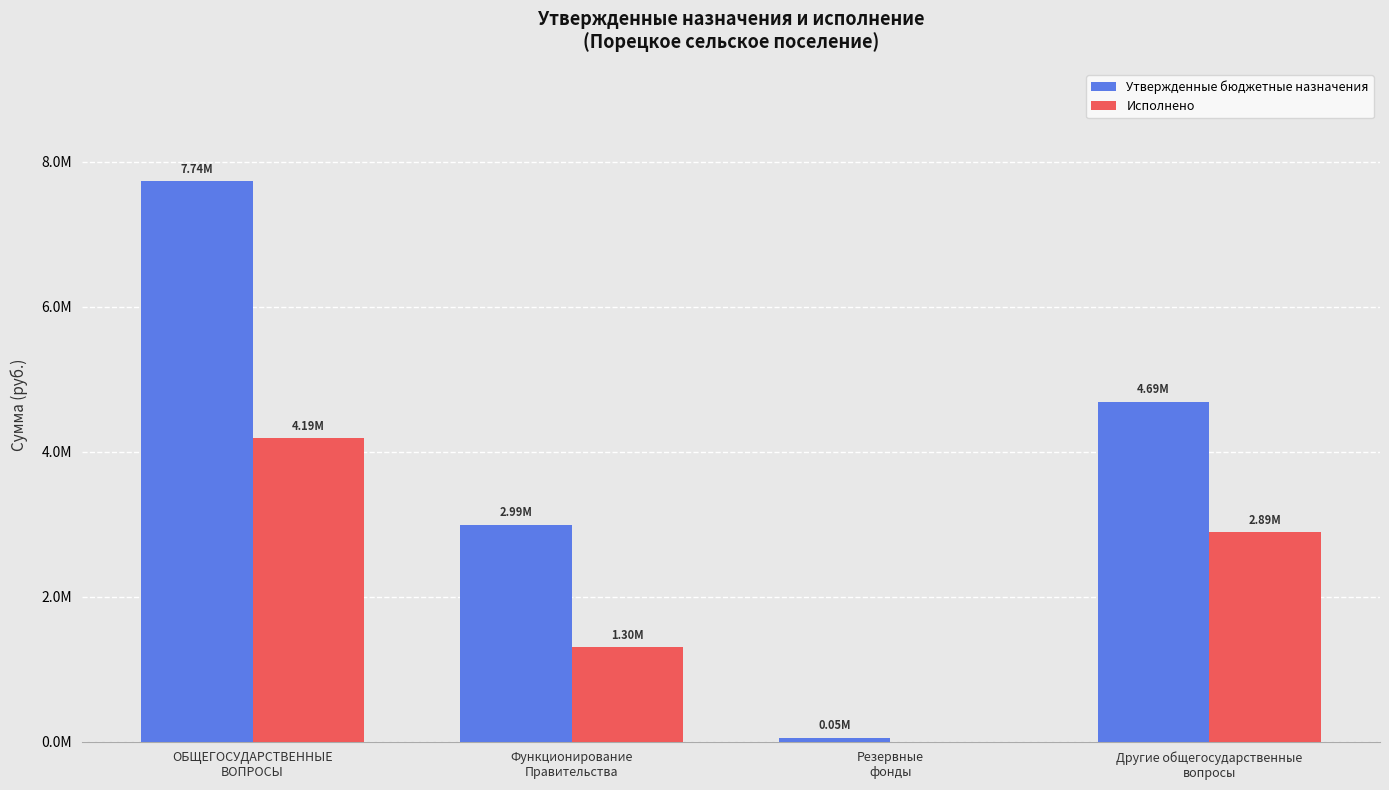

Which series changed the most between Функционирование
Правительства and Резервные
фонды?

Утвержденные бюджетные назначения